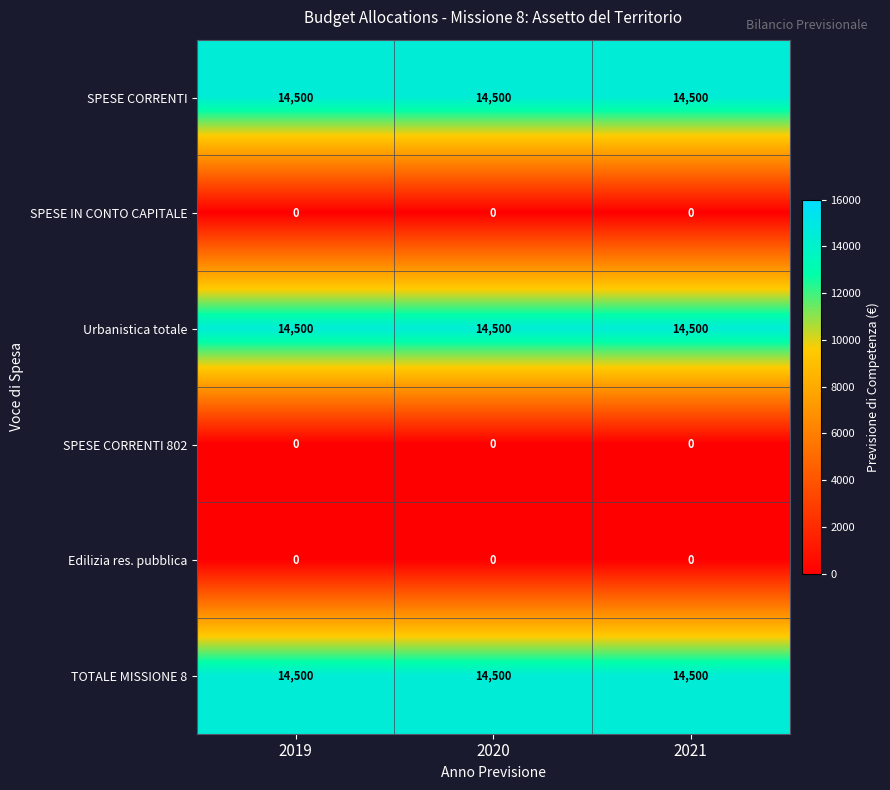

What is the difference between the highest and lowest values at 2020?

14500